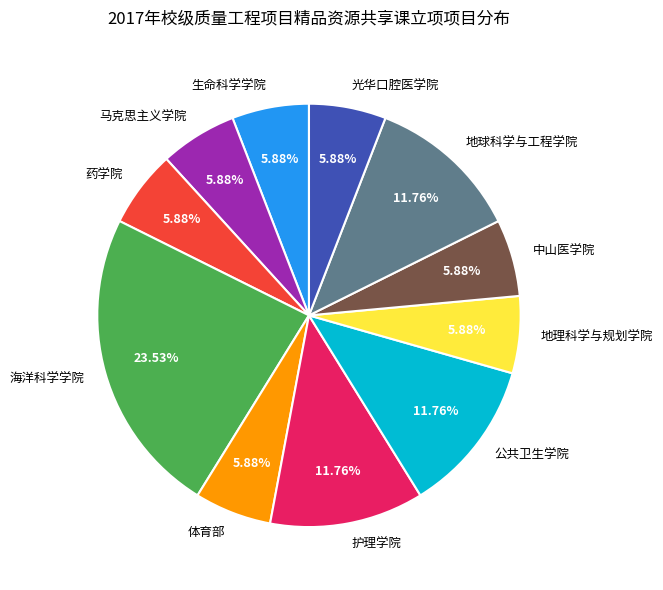

Is there any slice that represents more than half of the pie?

No